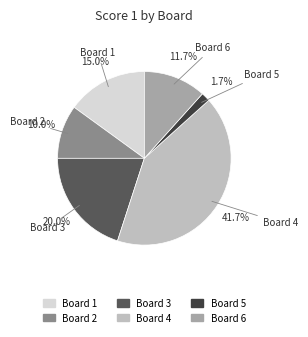

How many segments does this pie chart have?

6